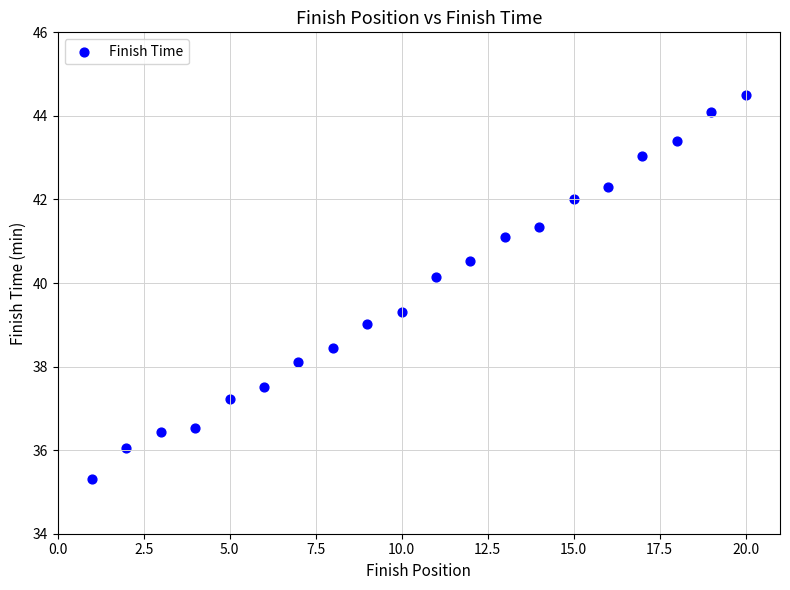

What is the range of Y values (max minus min)?

9.2